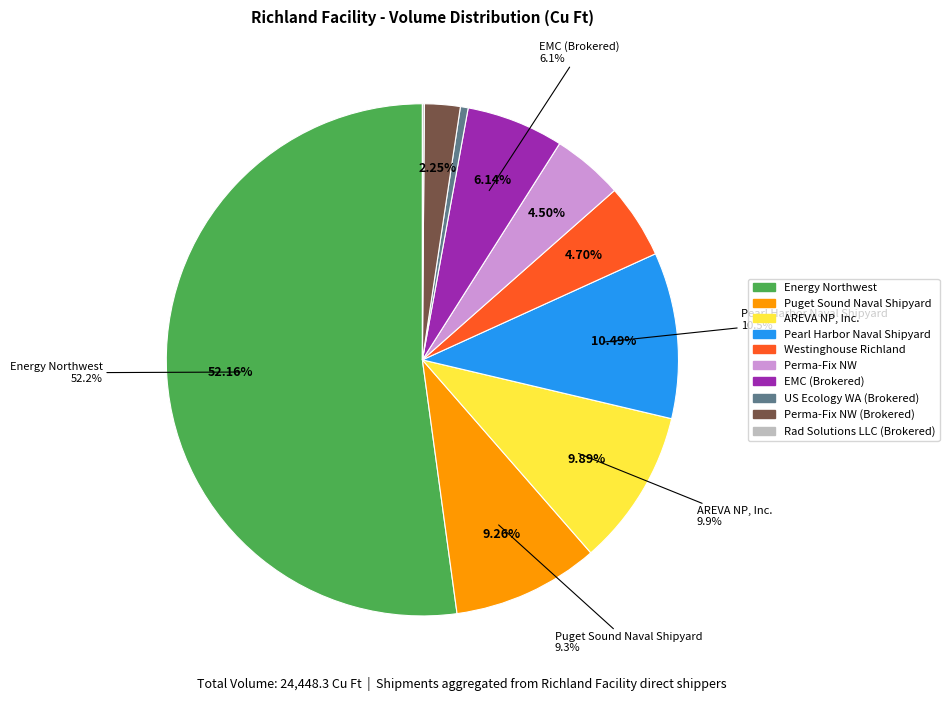

To the nearest percent, what is the difference between the AREVA NP, INC. and RAD SOLUTIONS LLC (BROKERED) slice percentages?

10%